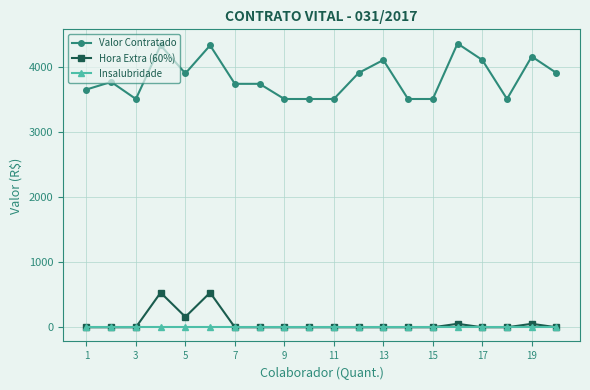

True or false: Valor Contratado has more than 1 interior local peaks.

True